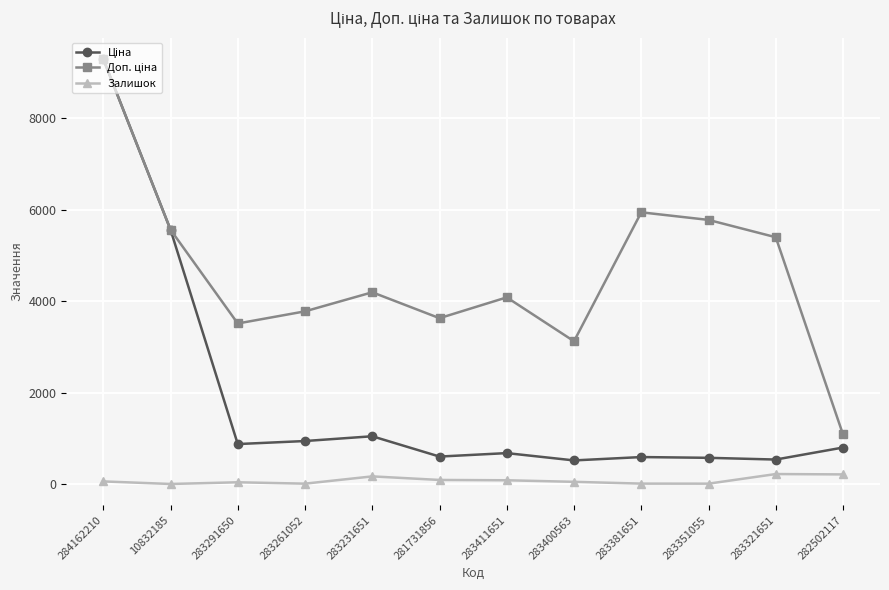

At which category is the sum across all series the highest?

284162210